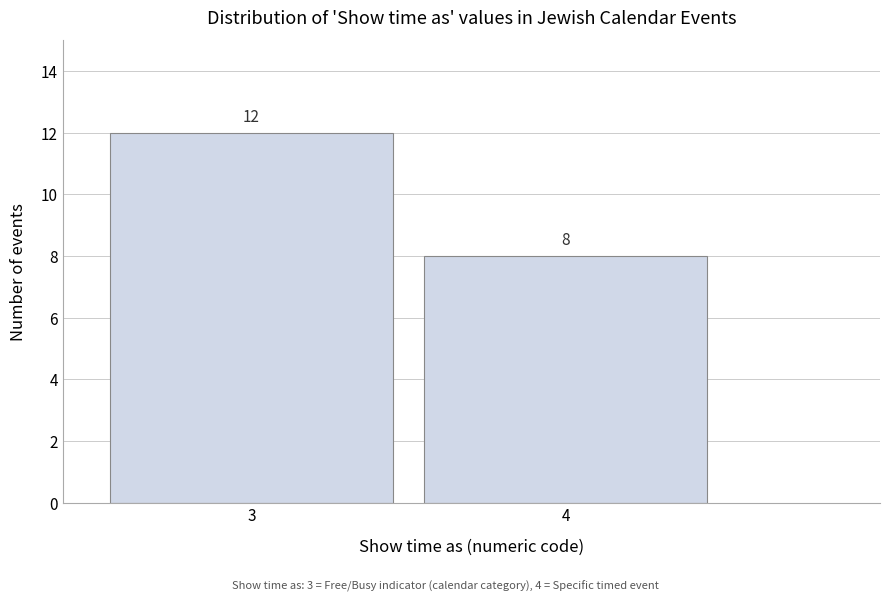

Reading left to right, transcribe all the data shown in this chart.

12	8